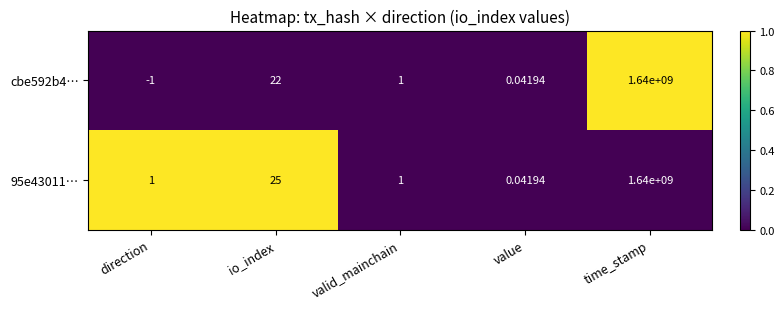

At how many categories does at least one series exceed 0?

5